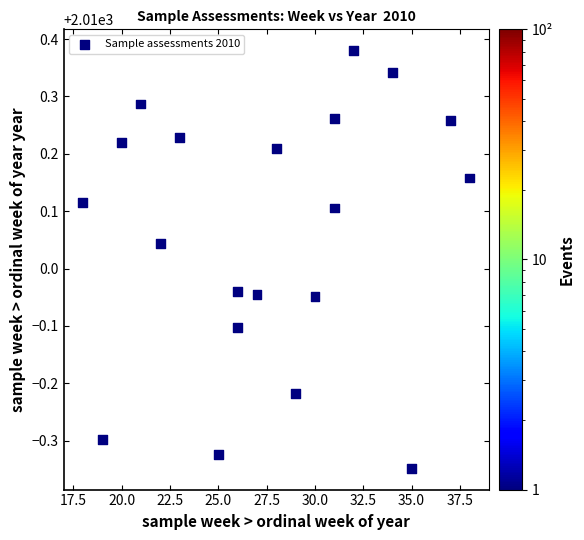

What is the range of Y values (max minus min)?

0.7